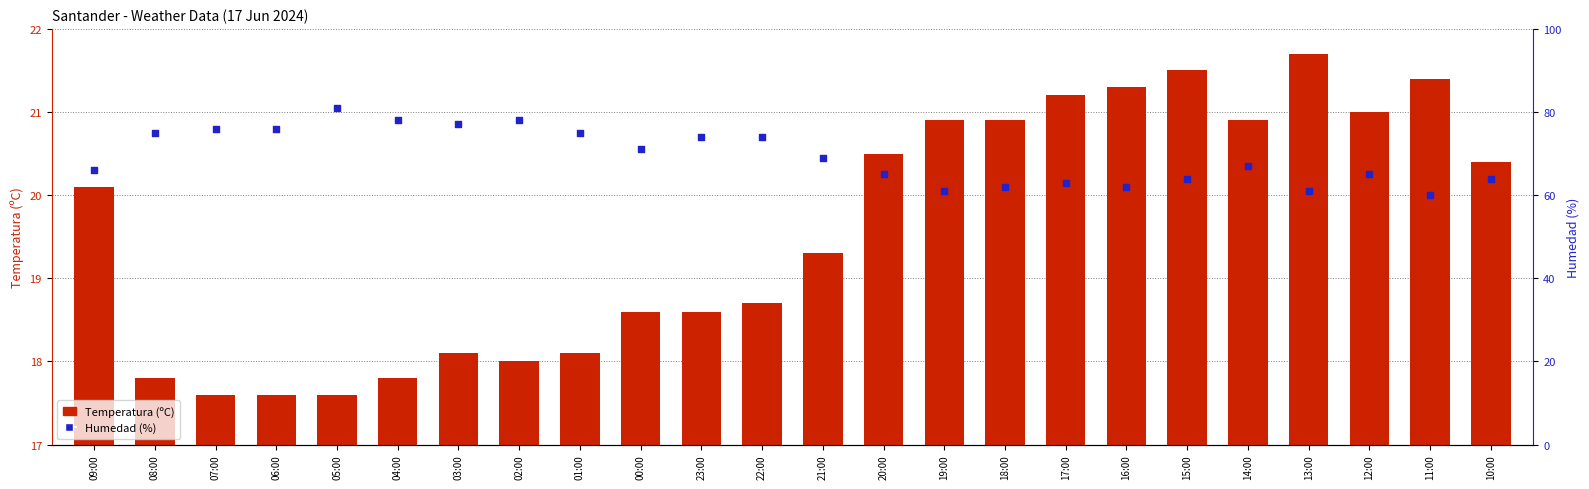

What is the total value across all series at 13:00?

82.7